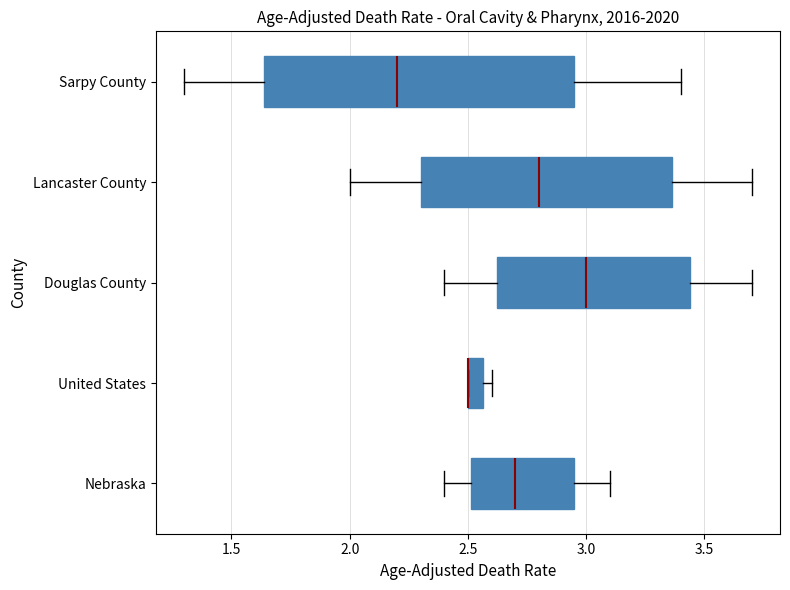

Where does the left whisker of the box for Lancaster County end on the x-axis? The values are not printed on the chart, so give them approximately, as read against the axis.

2.00